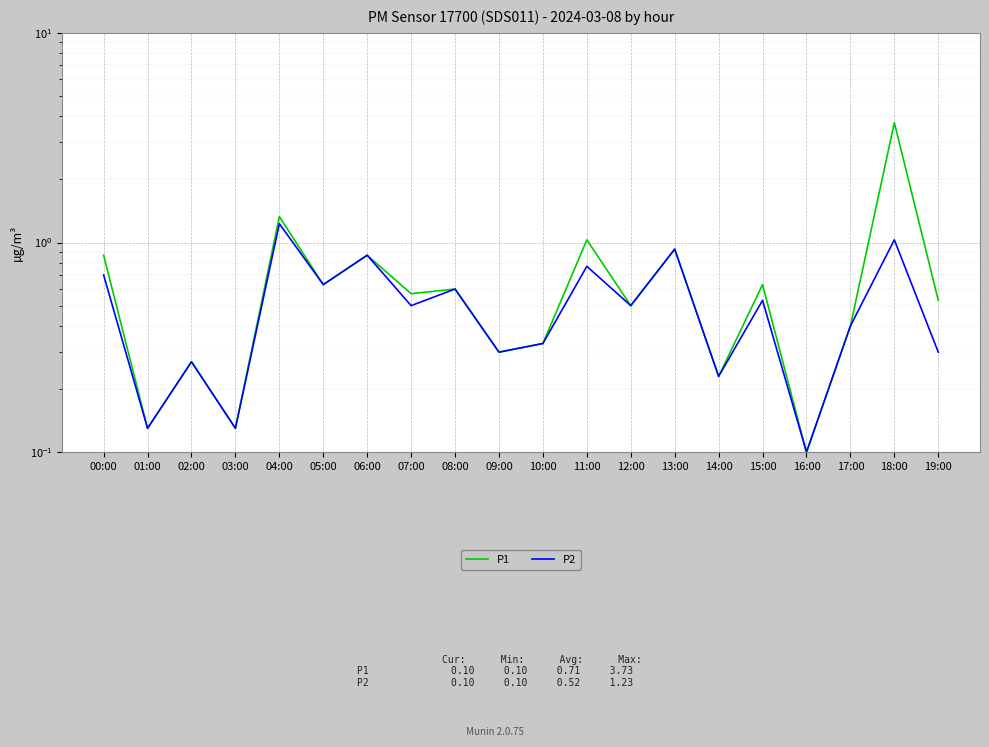

True or false: P2 and P1 intersect in this chart.

False